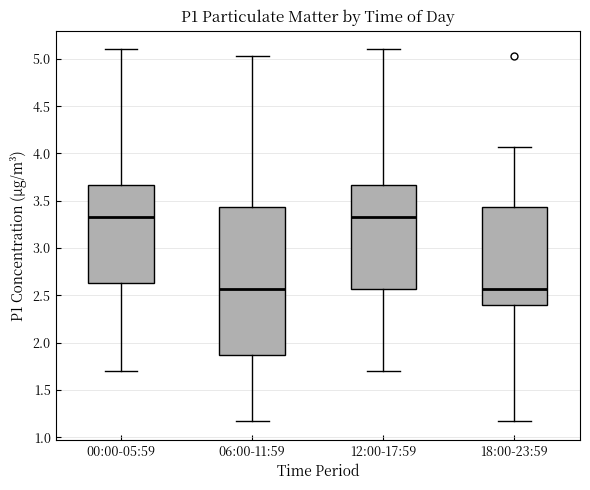

Which box is the tallest, from its lower edge to its upper edge?

06:00-11:59